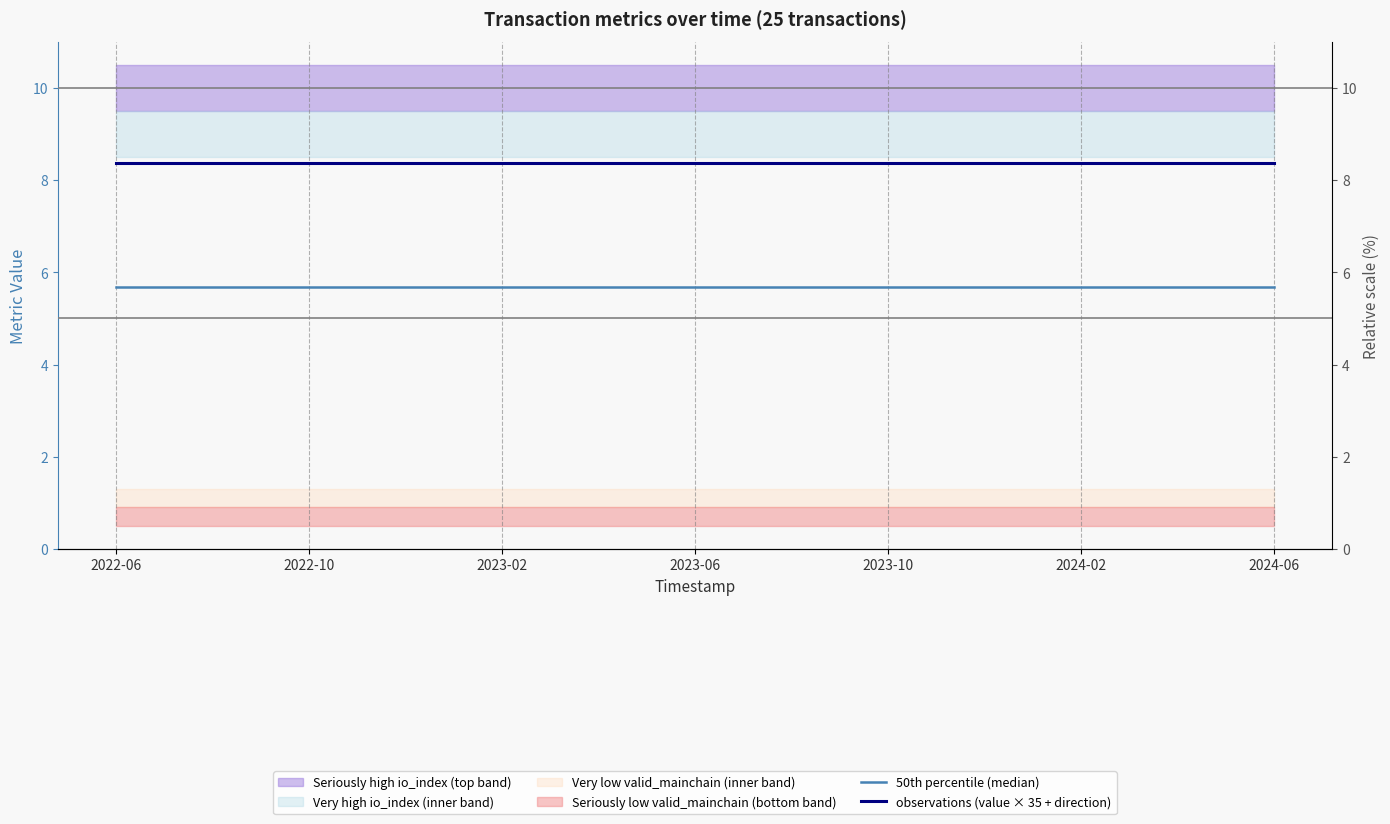

The 50th percentile (median) series shows 9.1 at 2024-06. True or false?

False